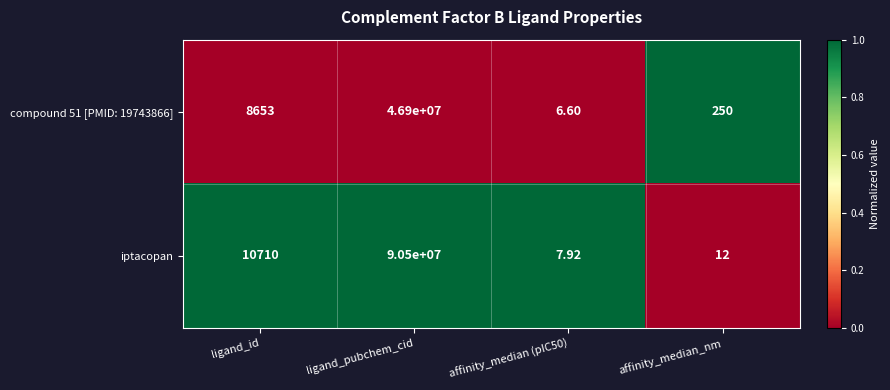

Which category has the highest value across all series?

ligand_pubchem_cid